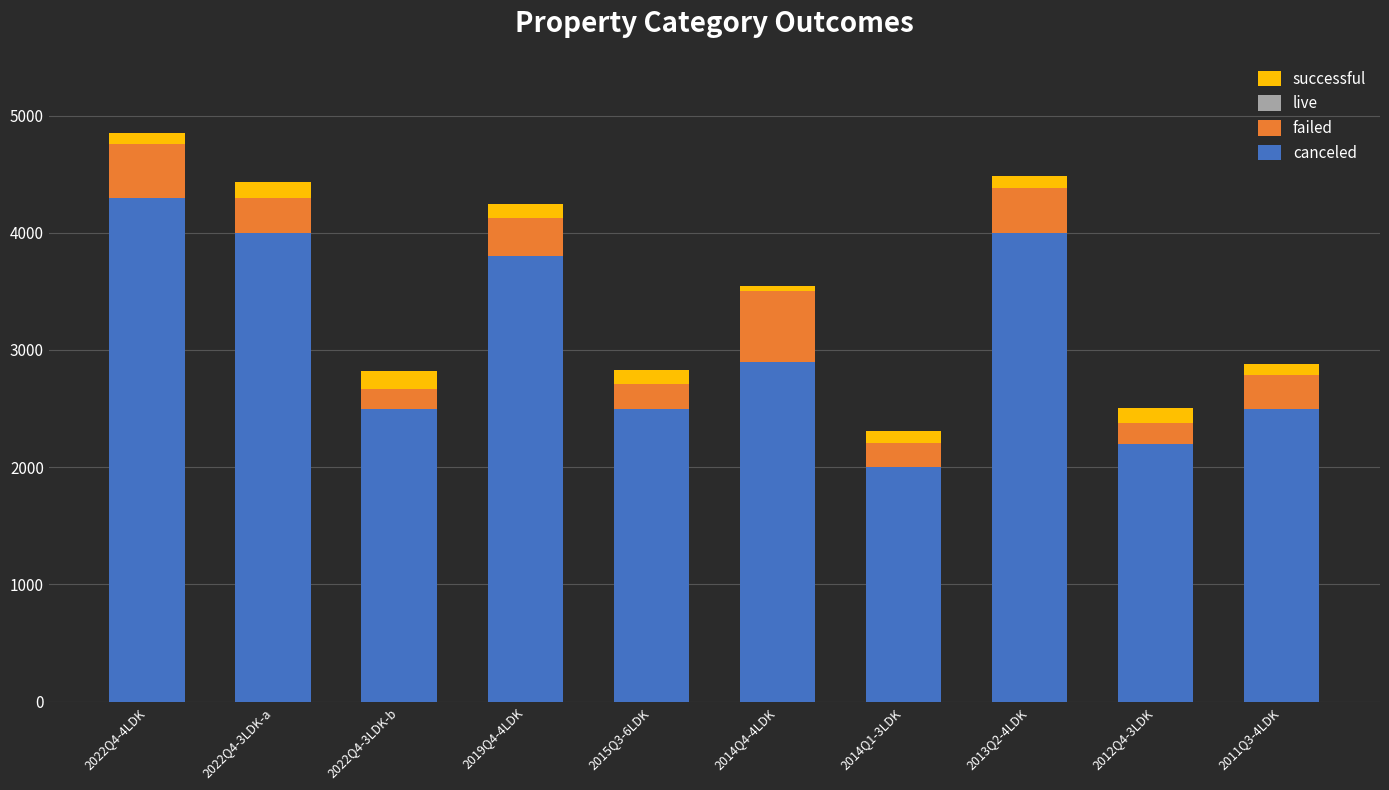

Reading left to right, transcribe the values for canceled.

2022Q4-4LDK=4300	2022Q4-3LDK-a=4000	2022Q4-3LDK-b=2500	2019Q4-4LDK=3800	2015Q3-6LDK=2500	2014Q4-4LDK=2900	2014Q1-3LDK=2000	2013Q2-4LDK=4000	2012Q4-3LDK=2200	2011Q3-4LDK=2500